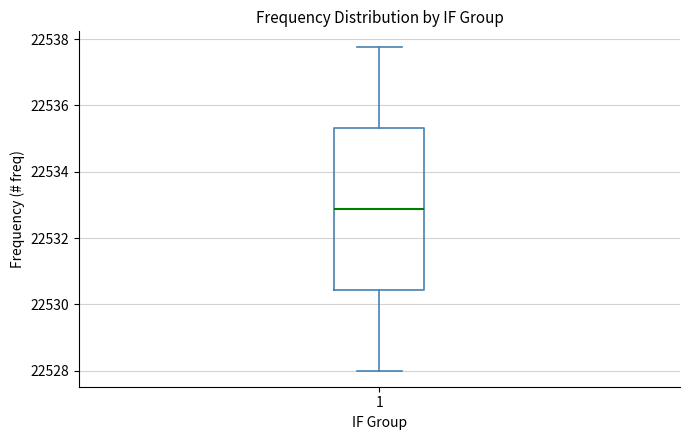

Read this box plot against the y-axis: the position of the median line, the range covered by the box, and the ends of both whiskers. The values are not printed on the chart, so give them approximately, as read against the axis.

median 22532.8, box 22530.4 to 22535.4, whiskers 22528.0 to 22537.8